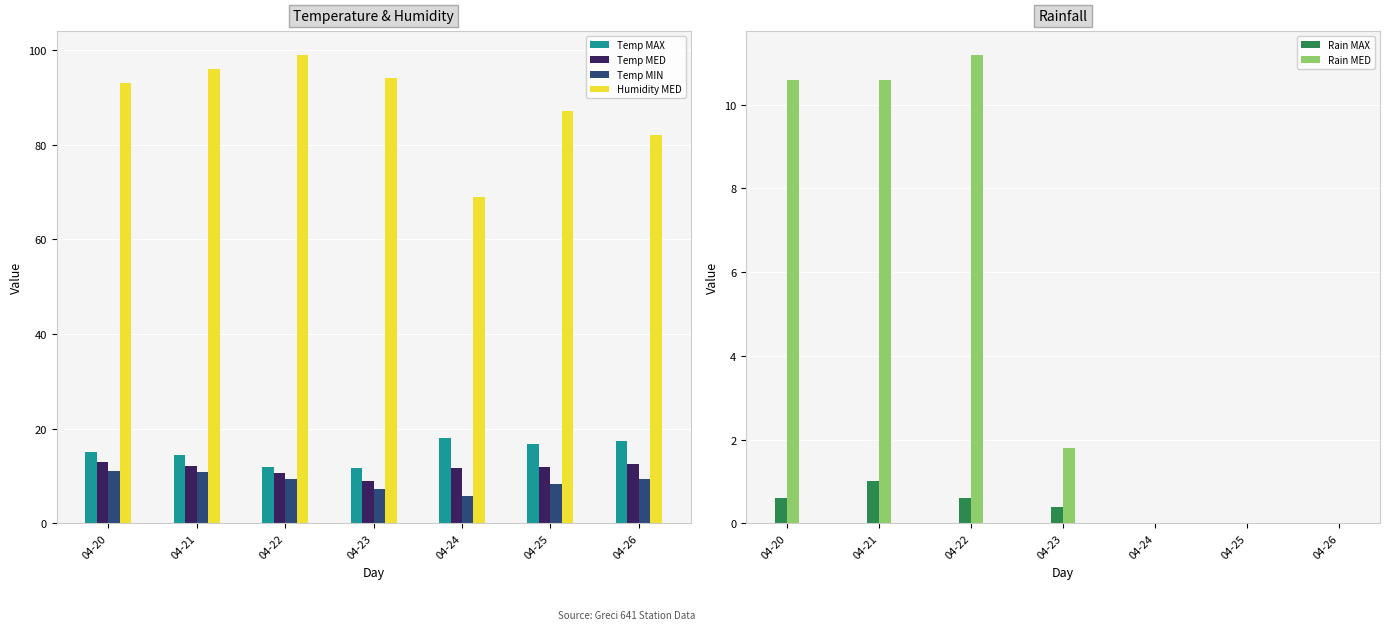

Does the chart contain stacked bars?

No